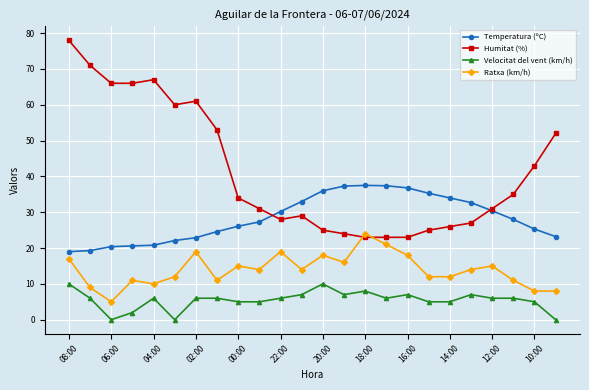

Does the chart have visible grid lines?

Yes